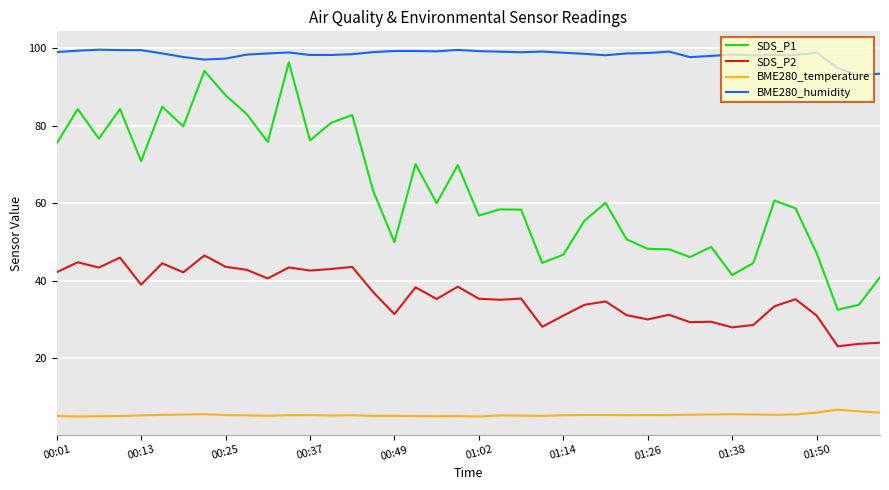

What is the difference between the maximum and minimum values in the BME280_temperature series?

1.8